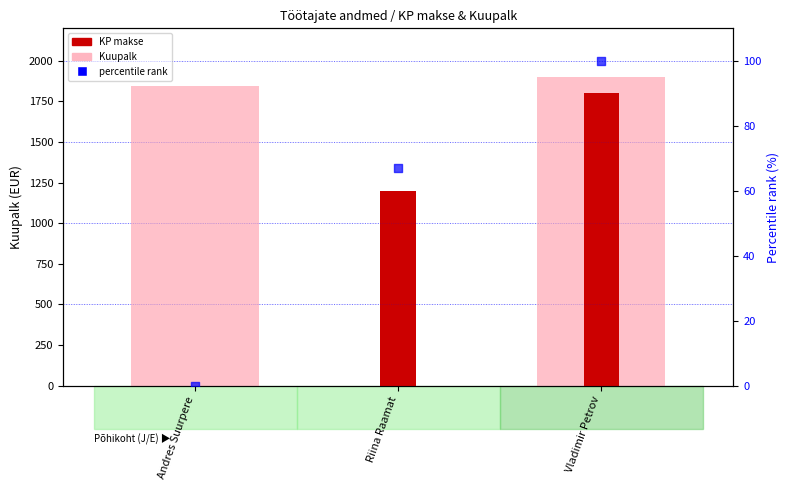

What is the total value across all series at Andres Suurpere?

1845